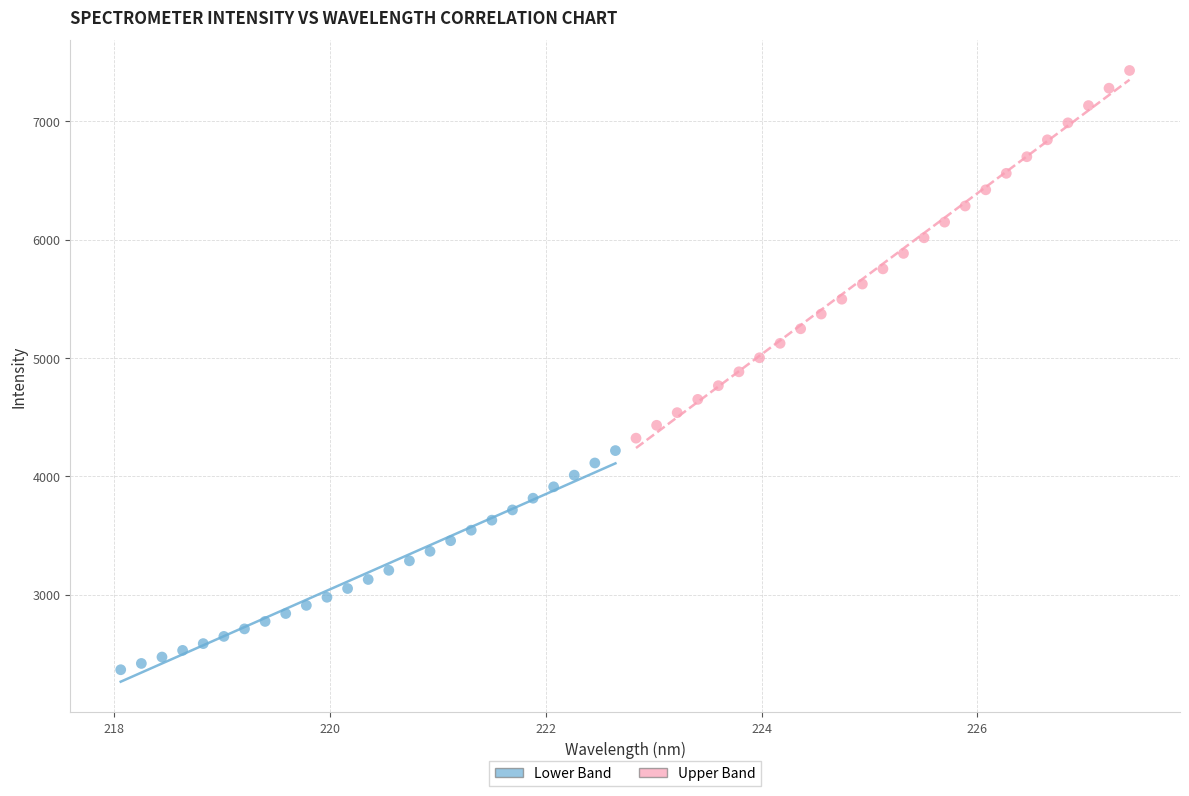

Which series reaches the minimum Y coordinate?

Lower Band